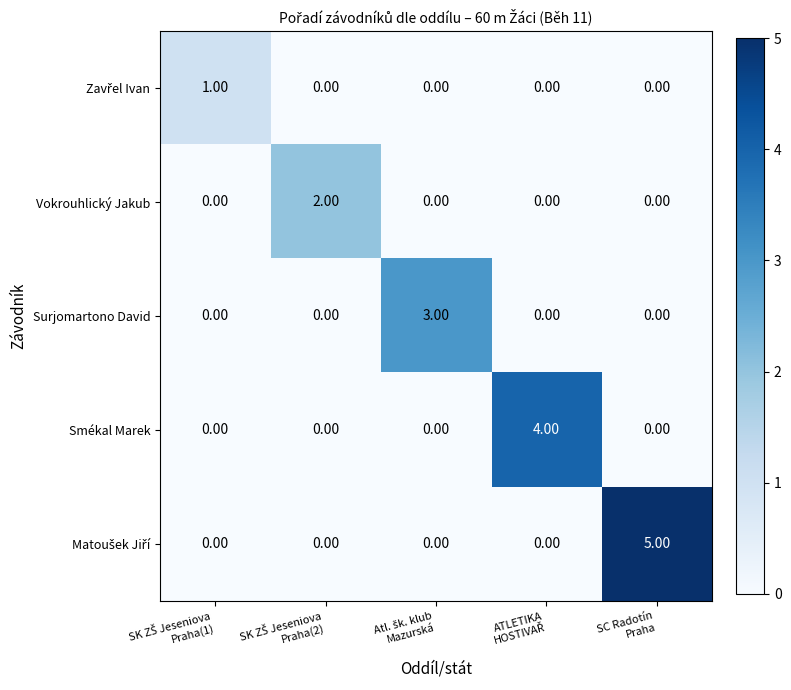

What is the difference between the maximum and second lowest values in the Smékal Marek series?

4